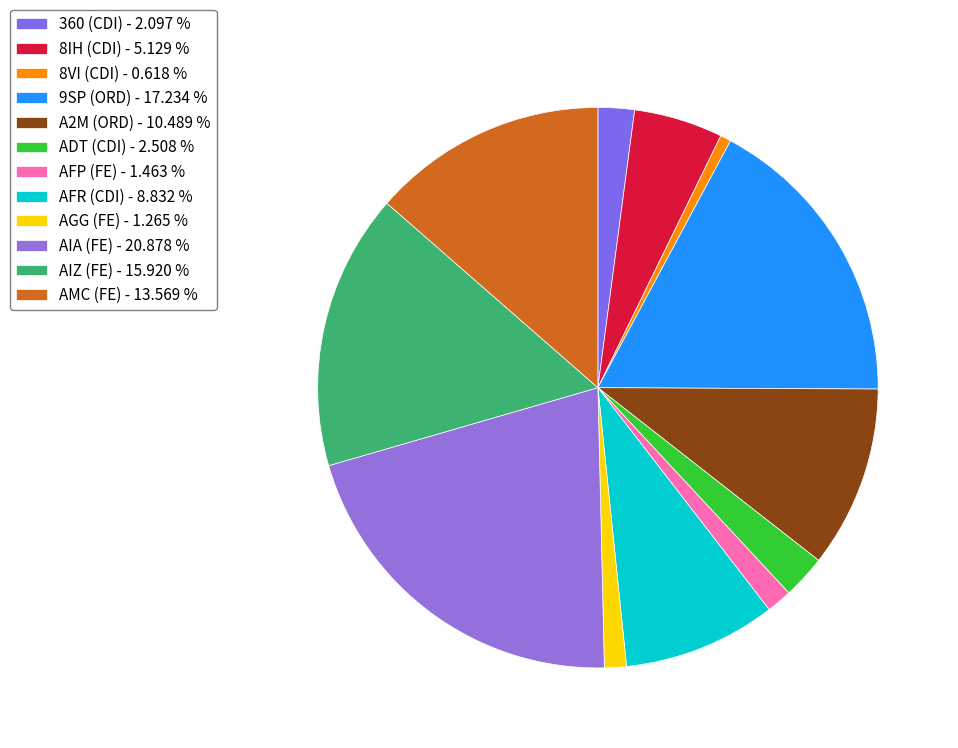

How many slices are in this pie chart?

12